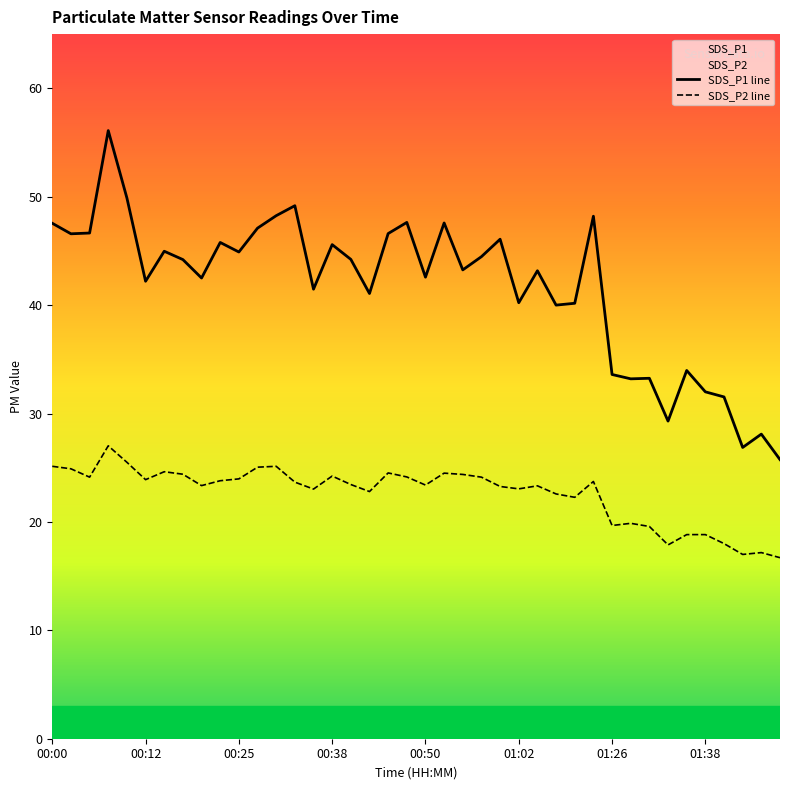

Between 01:02 and 01:26, which series saw the biggest shift?

SDS_P1 line